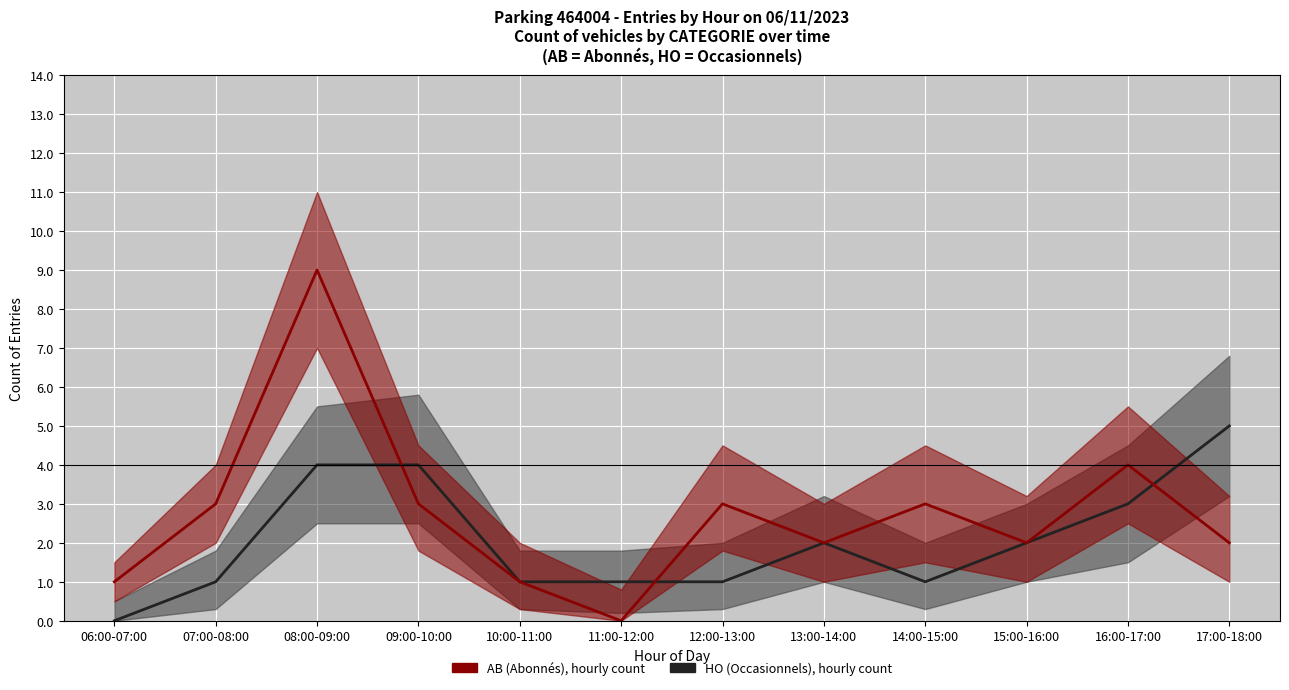

At how many categories does at least one series exceed 8?

1